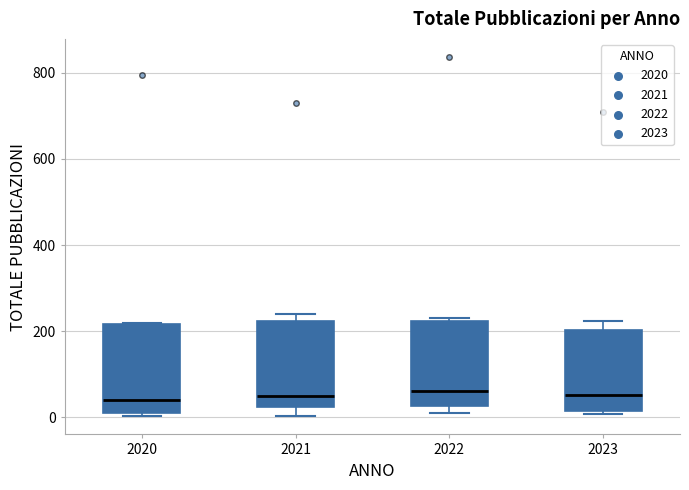

Reading left to right, transcribe this box plot: for each box, give where its median line is, the range the box spans, and where its two whiskers end, as read against the y-axis. The values are not printed on the chart, so give them approximately, as read against the axis.

2020: median 40, box 20 to 220, whiskers 0 to 220
2021: median 40, box 20 to 220, whiskers 0 to 240
2022: median 60, box 20 to 220, whiskers 20 (just below the box's lower edge) to 240
2023: median 60, box 20 to 200, whiskers 0 to 220